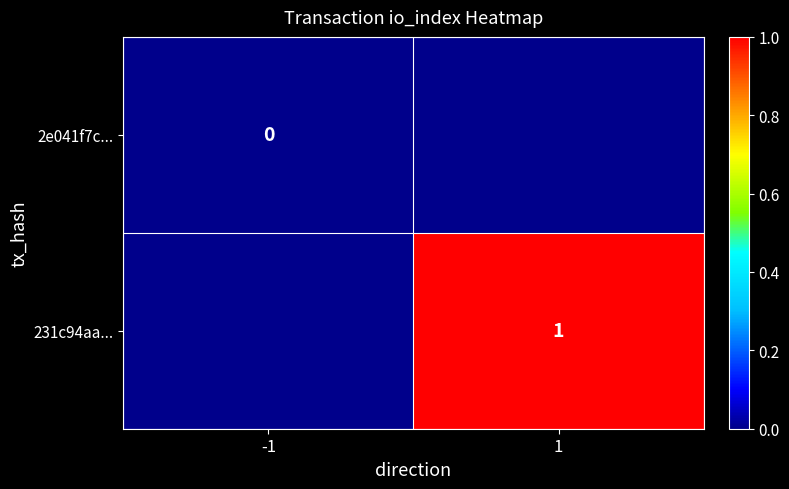

At how many categories does at least one series exceed 0?

1